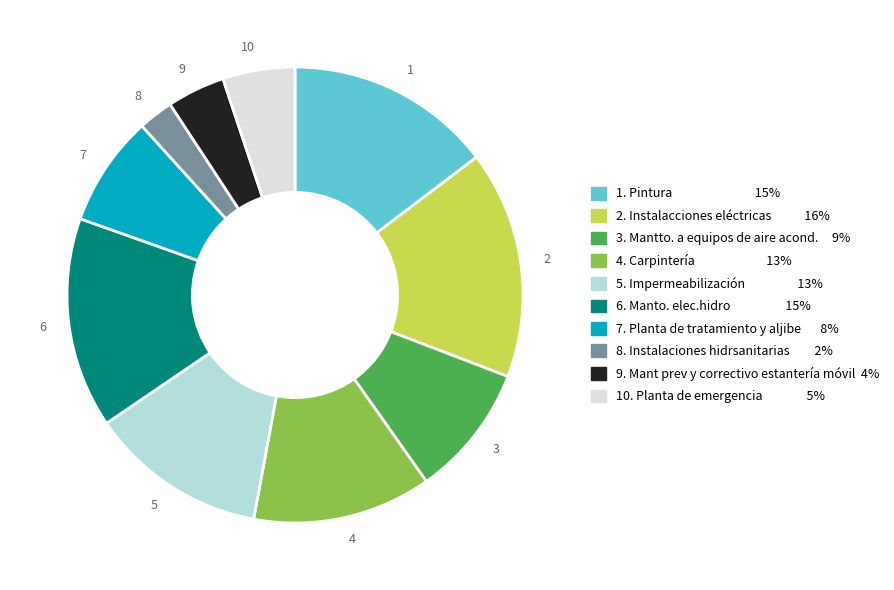

Does any single category account for the majority?

No